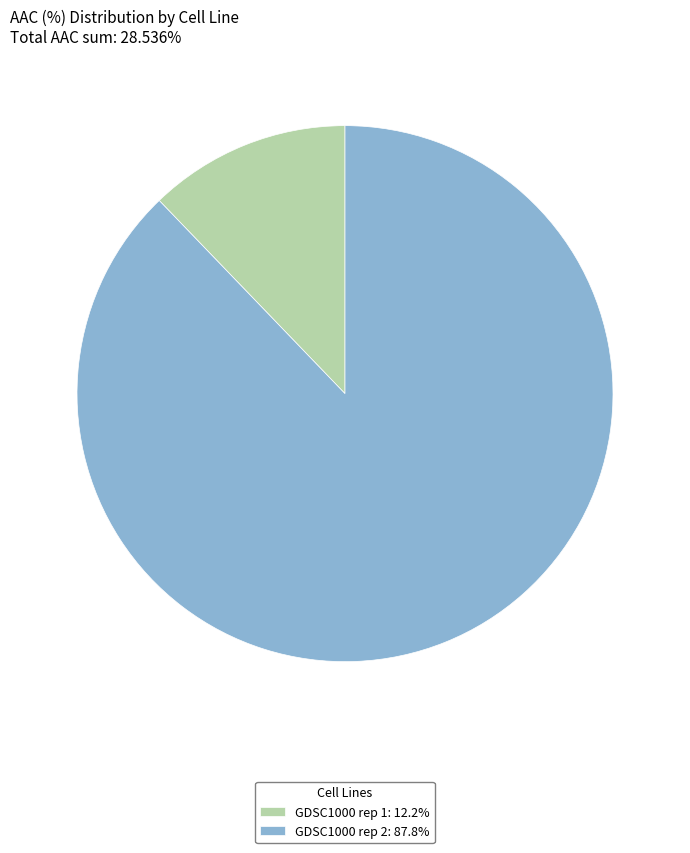

What is the majority slice?

GDSC1000 rep 2